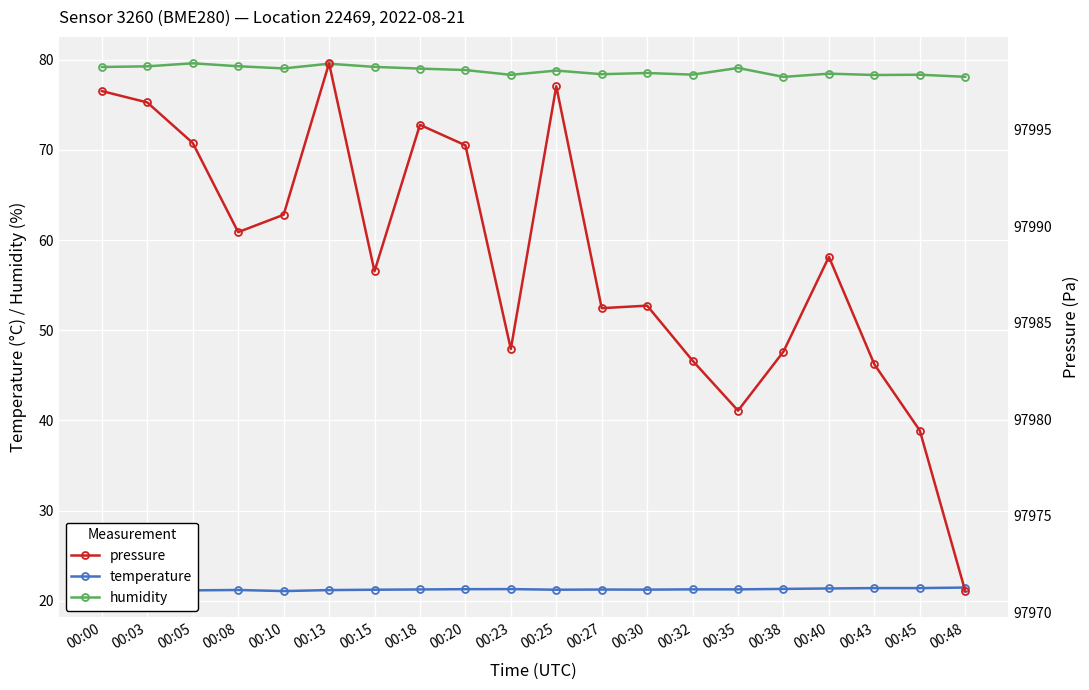

True or false: humidity and temperature cross at least once.

False